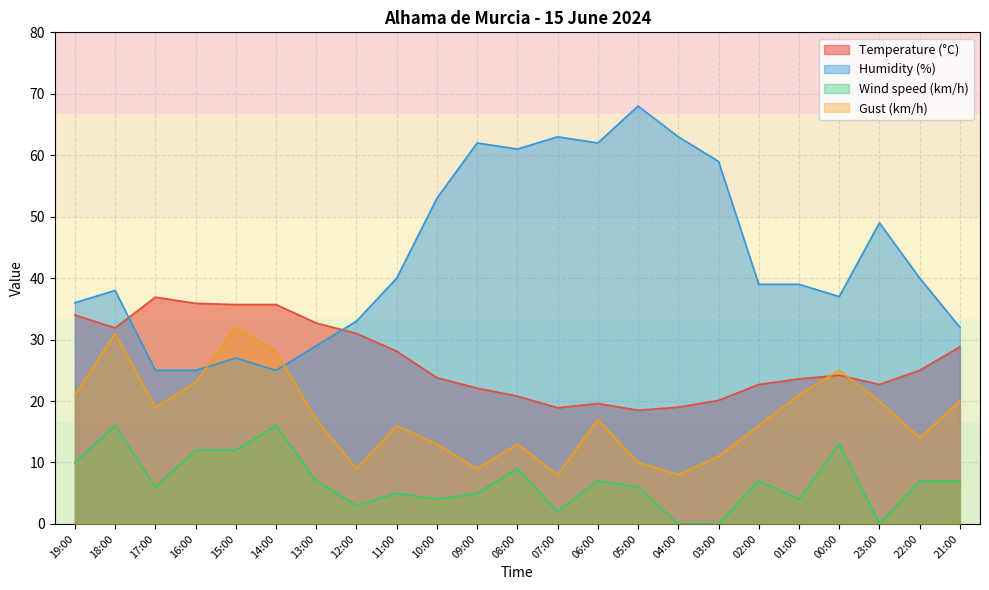

Reading left to right, what are all the values shown in this chart?

Temperature (°C): 19:00=34.0	18:00=31.9	17:00=36.9	16:00=35.9	15:00=35.7	14:00=35.7	13:00=32.7	12:00=31.0	11:00=28.1	10:00=23.8	09:00=22.1	08:00=20.8	07:00=18.9	06:00=19.6	05:00=18.5	04:00=19.0	03:00=20.1	02:00=22.7	01:00=23.6	00:00=24.2	23:00=22.7	22:00=25.0	21:00=28.8
Humidity (%): 19:00=36.0	18:00=38.0	17:00=25.0	16:00=25.0	15:00=27.0	14:00=25.0	13:00=29.0	12:00=33.0	11:00=40.0	10:00=53.0	09:00=62.0	08:00=61.0	07:00=63.0	06:00=62.0	05:00=68.0	04:00=63.0	03:00=59.0	02:00=39.0	01:00=39.0	00:00=37.0	23:00=49.0	22:00=40.0	21:00=32.0
Wind speed (km/h): 19:00=10.0	18:00=16.0	17:00=6.0	16:00=12.0	15:00=12.0	14:00=16.0	13:00=7.0	12:00=3.0	11:00=5.0	10:00=4.0	09:00=5.0	08:00=9.0	07:00=2.0	06:00=7.0	05:00=6.0	04:00=0.0	03:00=0.0	02:00=7.0	01:00=4.0	00:00=13.0	23:00=0.0	22:00=7.0	21:00=7.0
Gust (km/h): 19:00=21.0	18:00=31.0	17:00=19.0	16:00=23.0	15:00=32.0	14:00=28.0	13:00=17.0	12:00=9.0	11:00=16.0	10:00=13.0	09:00=9.0	08:00=13.0	07:00=8.0	06:00=17.0	05:00=10.0	04:00=8.0	03:00=11.0	02:00=16.0	01:00=21.0	00:00=25.0	23:00=20.0	22:00=14.0	21:00=20.0